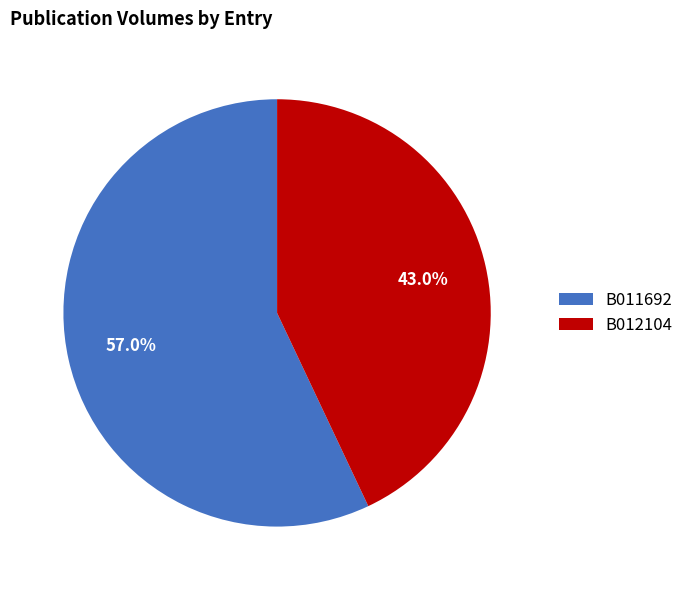

To the nearest percent, what is the difference between the B011692 and B012104 slice percentages?

14%